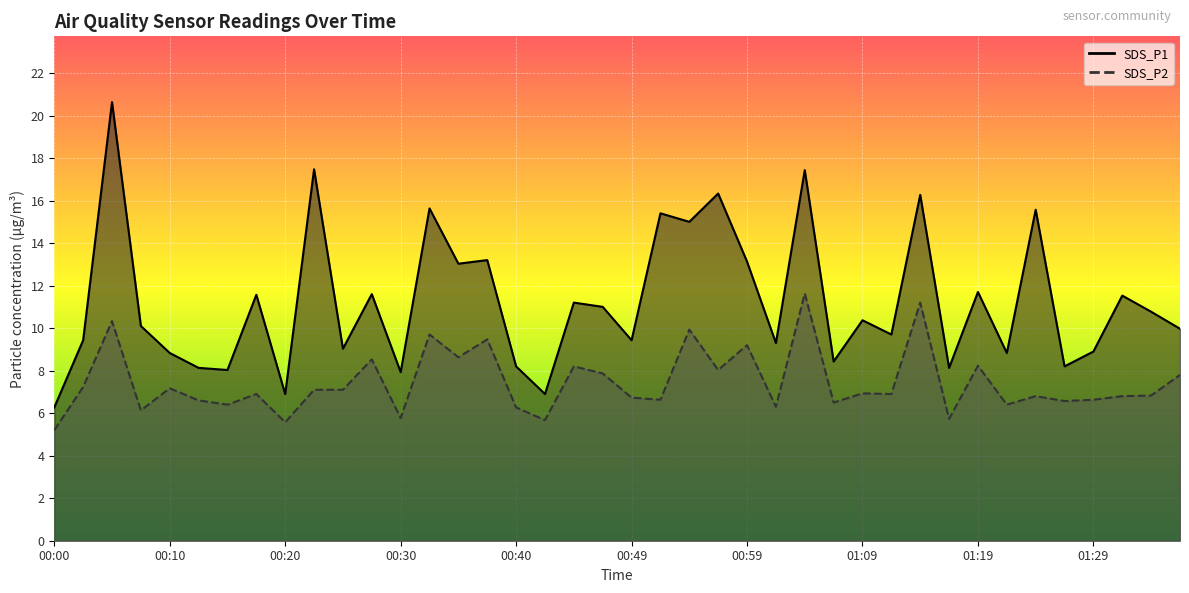

List the series in order of their overall mean, highest first.

SDS_P1, SDS_P2